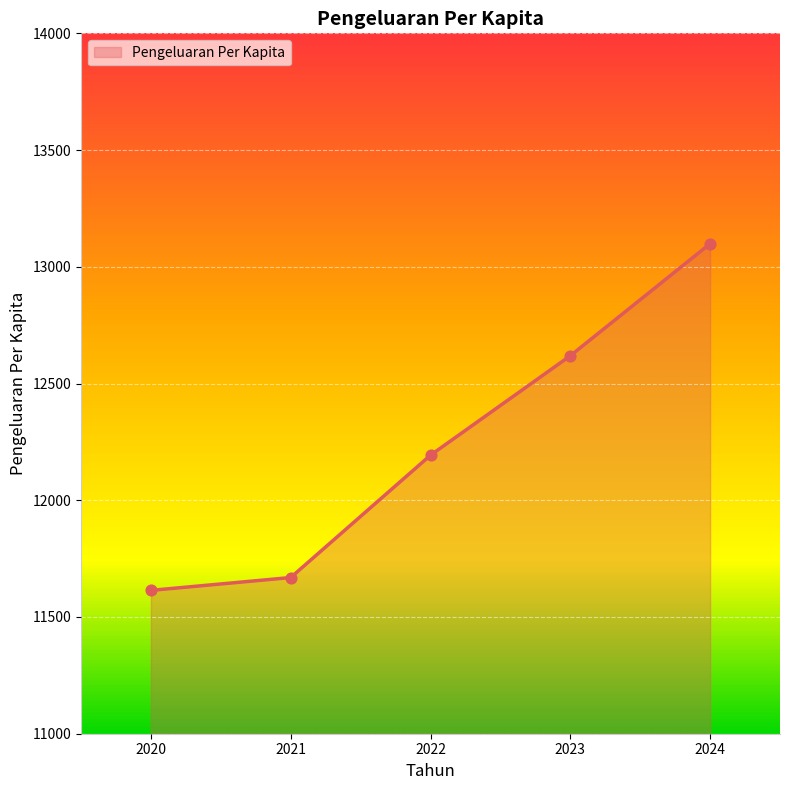

What is the change in value from 2023 to 2024?

+480